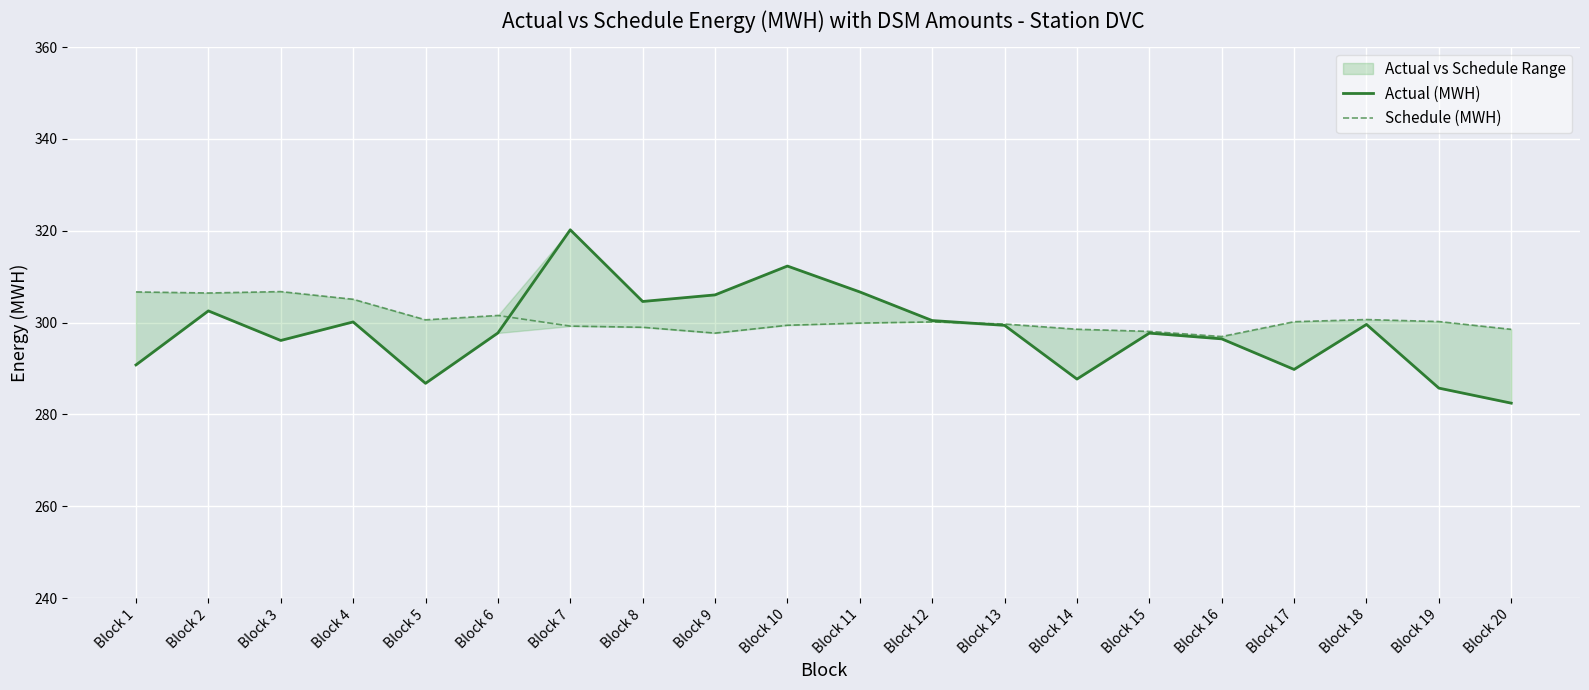

At which category does Schedule (MWH) reach its first local valley?

Block 2